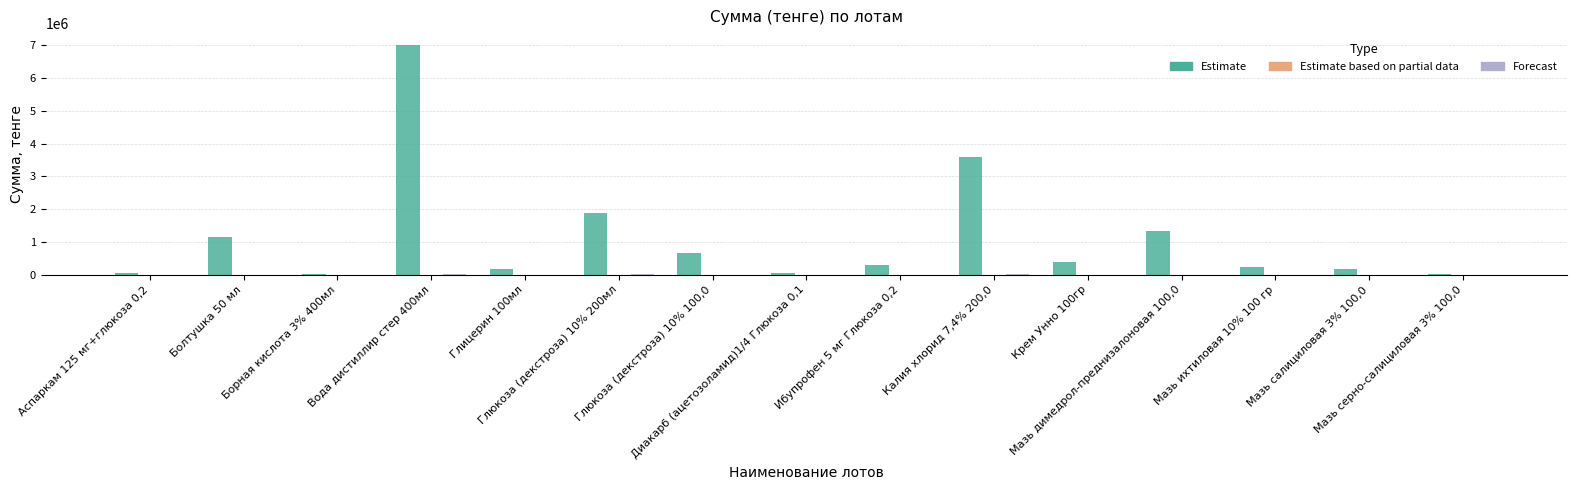

What is the maximum value shown in the chart?

7020000